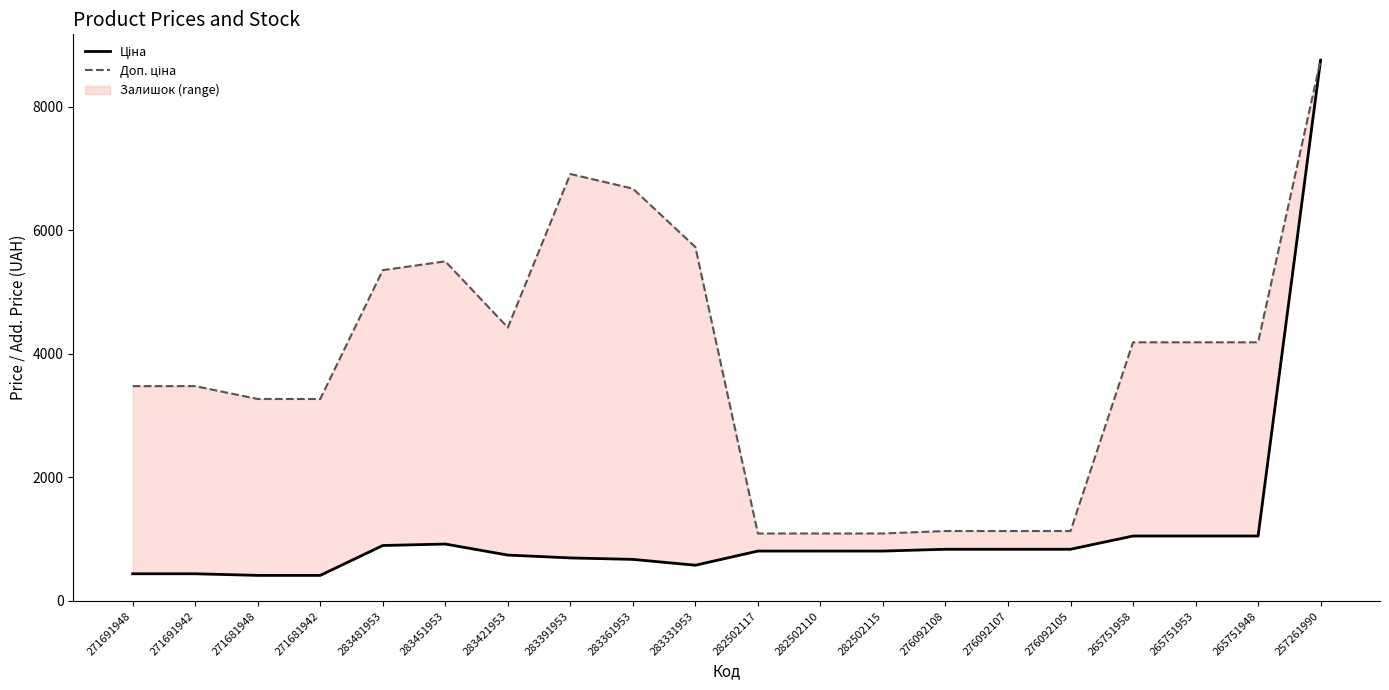

The Доп. ціна series shows 467.0 at 282502110. True or false?

False